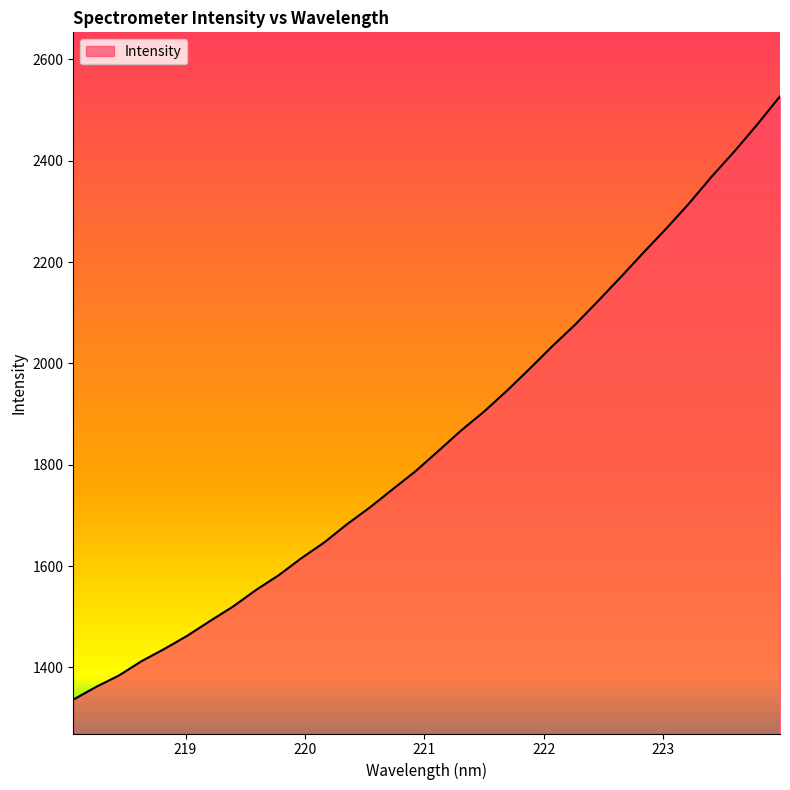

What is the average value?

1852.0